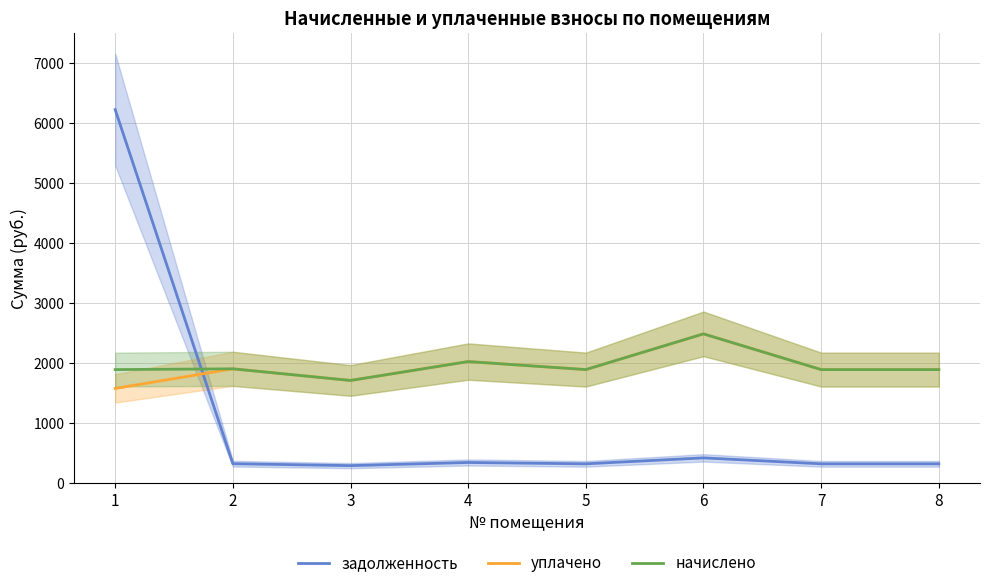

What are all the series names shown in the legend?

задолженность, уплачено, начислено